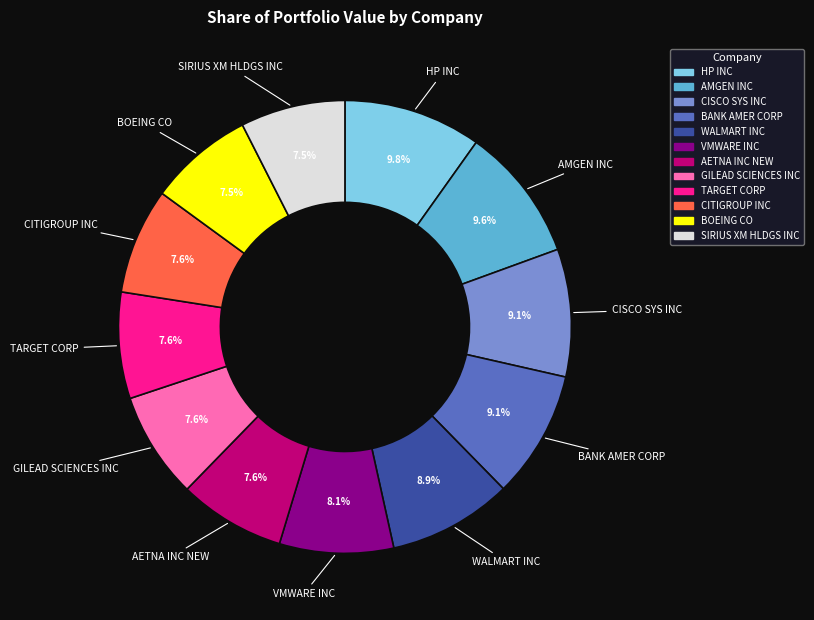

The HP INC slice represents 10% of the pie. True or false?

True